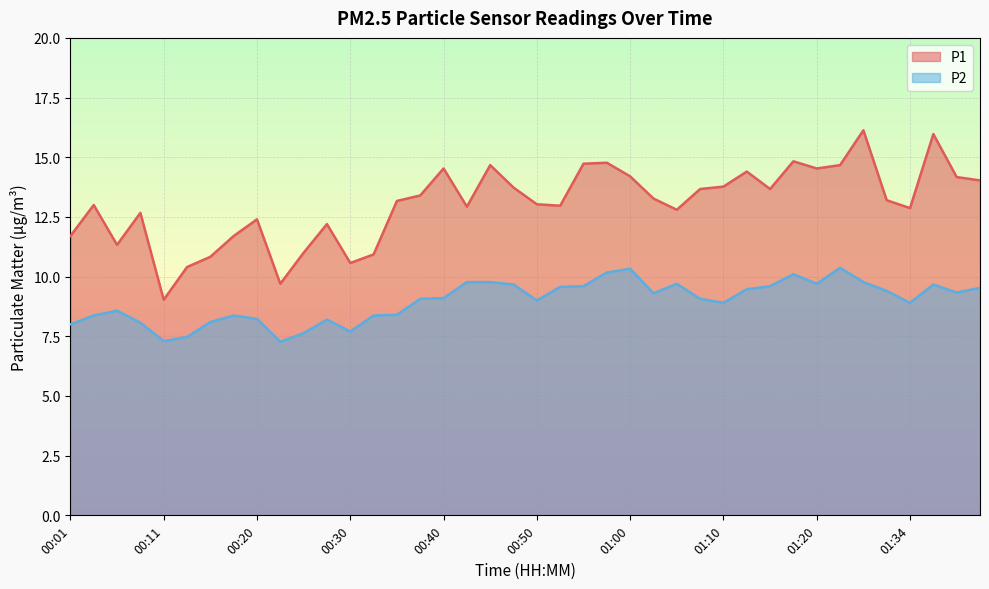

What is the label of the 34th point from the left?

01:22